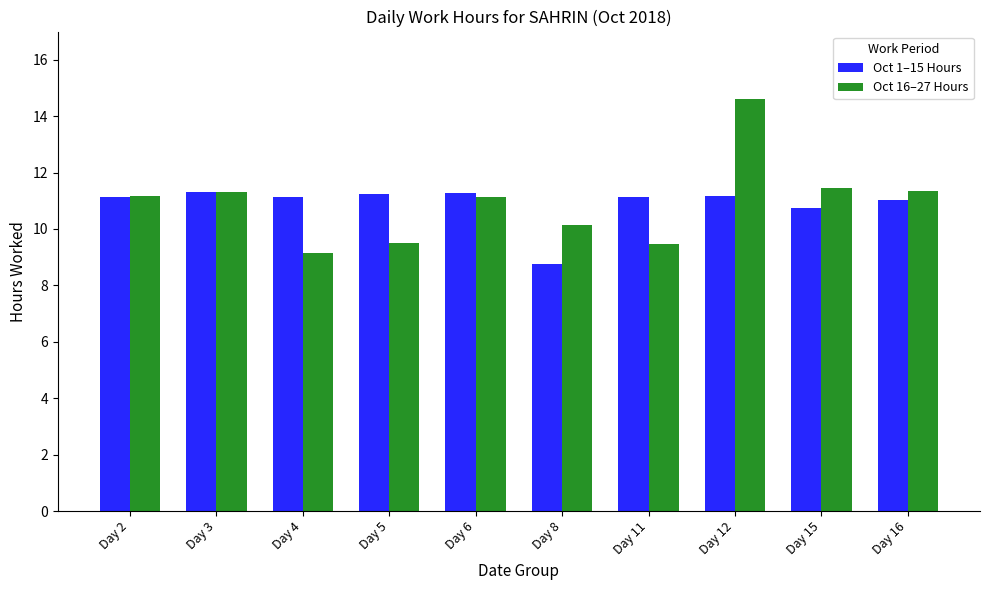

What is the difference between the Oct 16–27 Hours values at Day 3 and Day 2?

0.1